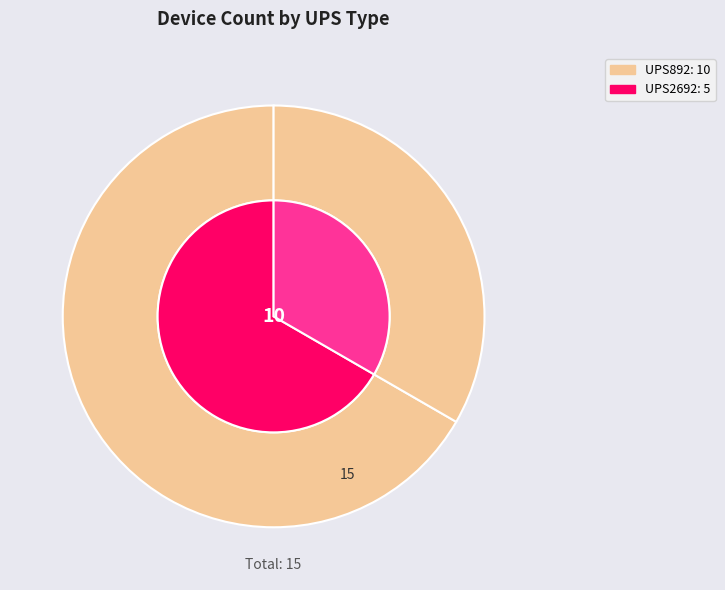

To the nearest percent, what portion does UPS892 represent?

67%